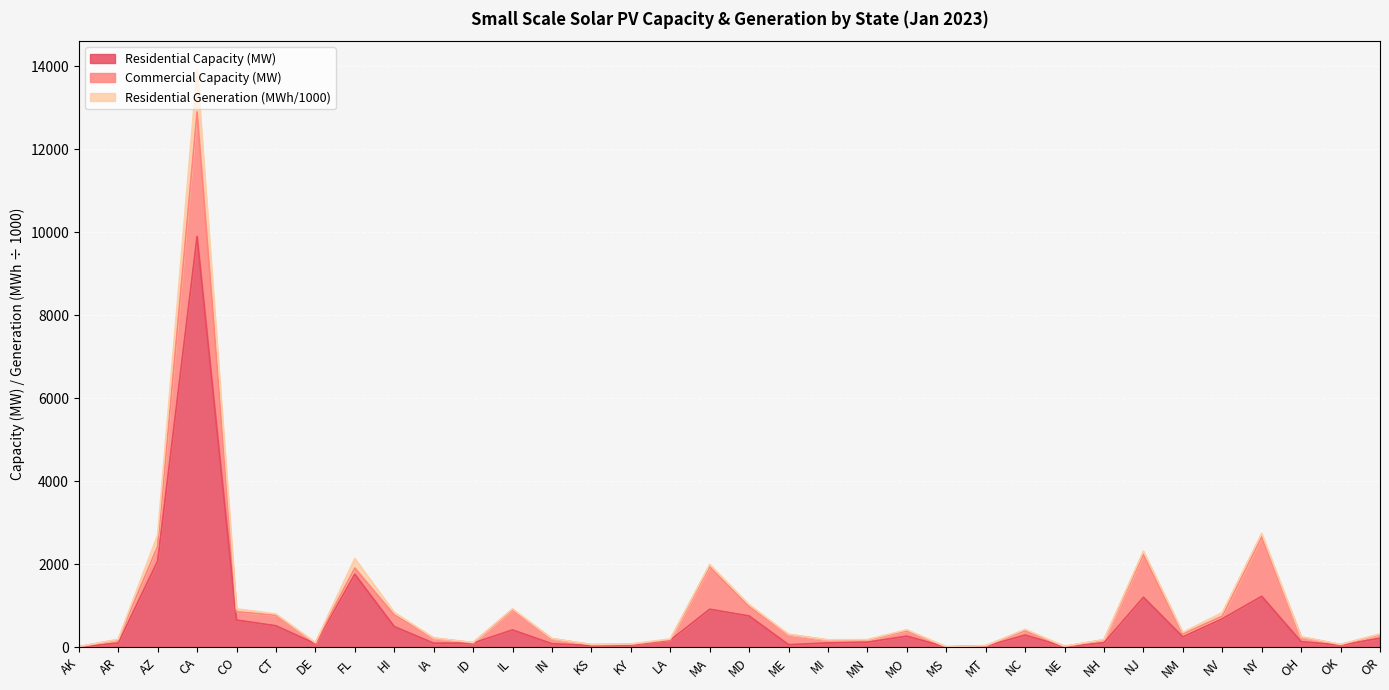

What is the value of the Residential Capacity (MW) point at the 15th from the left?

55.0